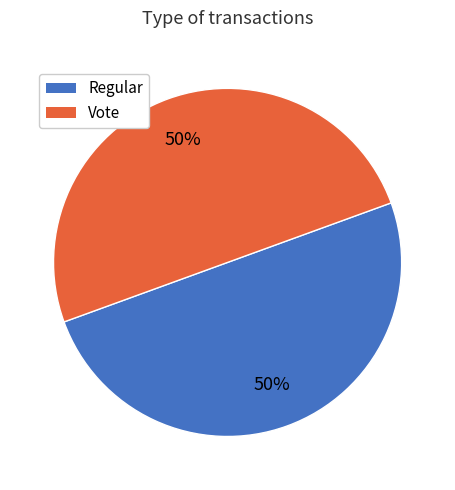

Is the sum of Regular and Vote greater than half?

Yes